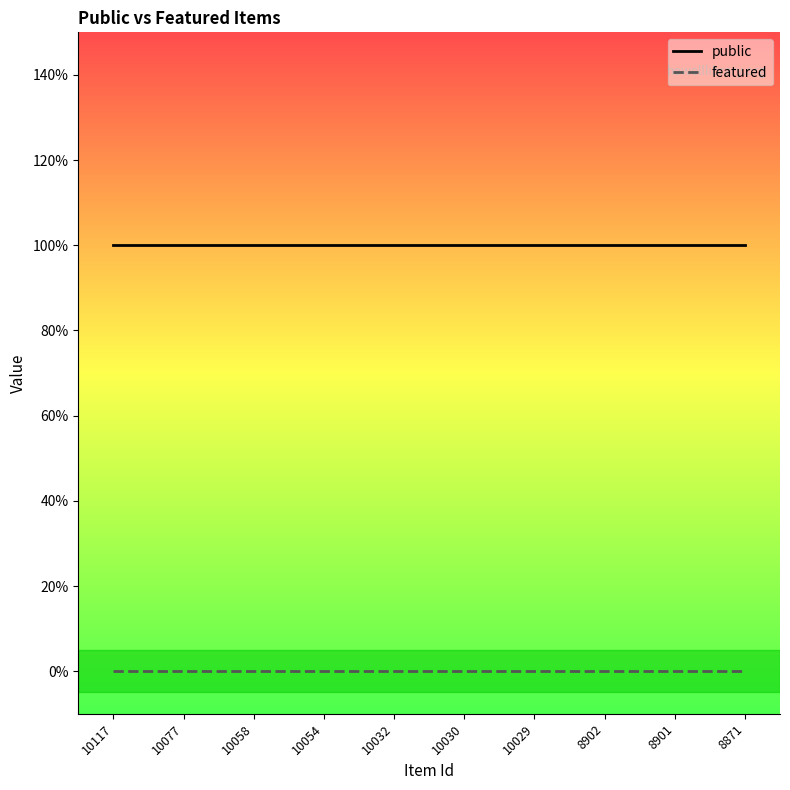

Reading right to left, what are all the values shown in this chart?

public: 8871=1	8901=1	8902=1	10029=1	10030=1	10032=1	10054=1	10058=1	10077=1	10117=1
featured: 8871=0	8901=0	8902=0	10029=0	10030=0	10032=0	10054=0	10058=0	10077=0	10117=0